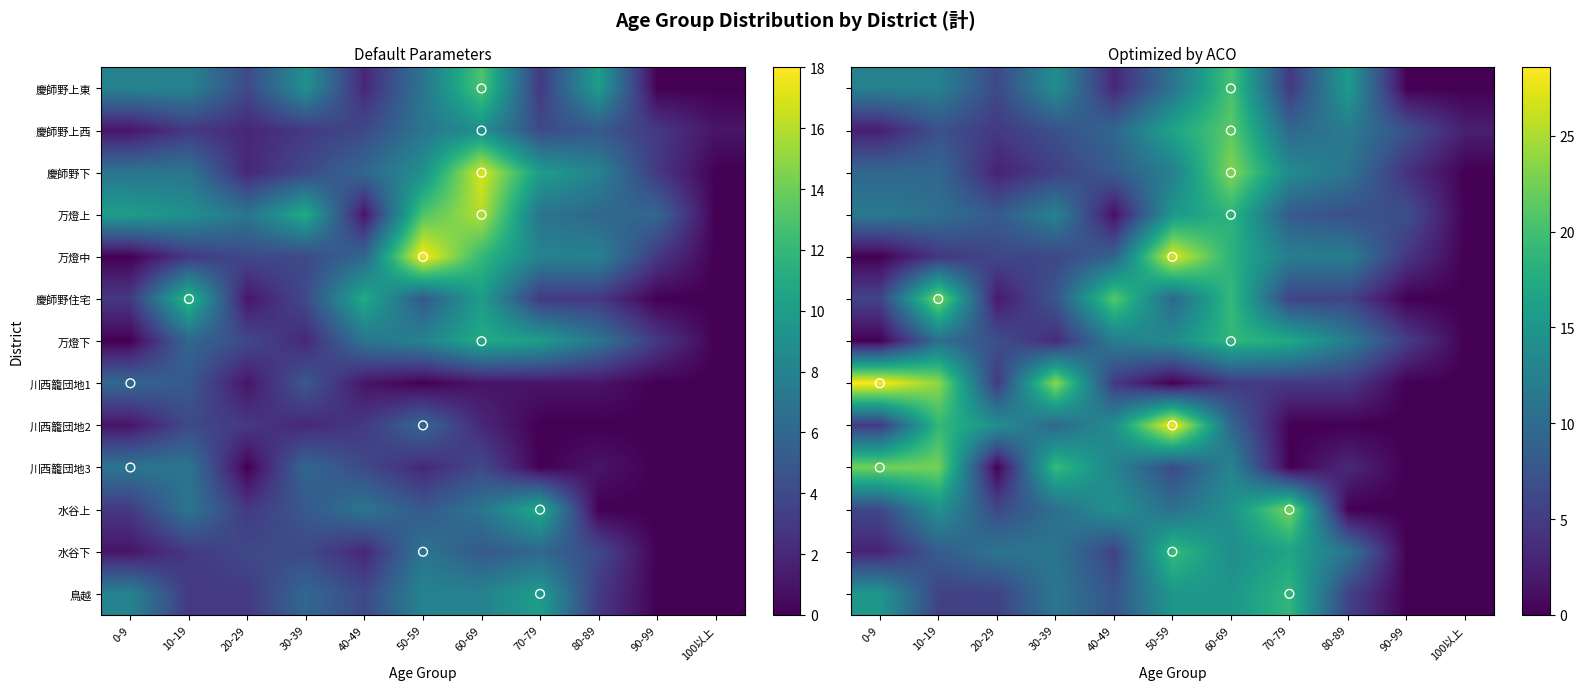

At how many categories does at least one series exceed 5?

10